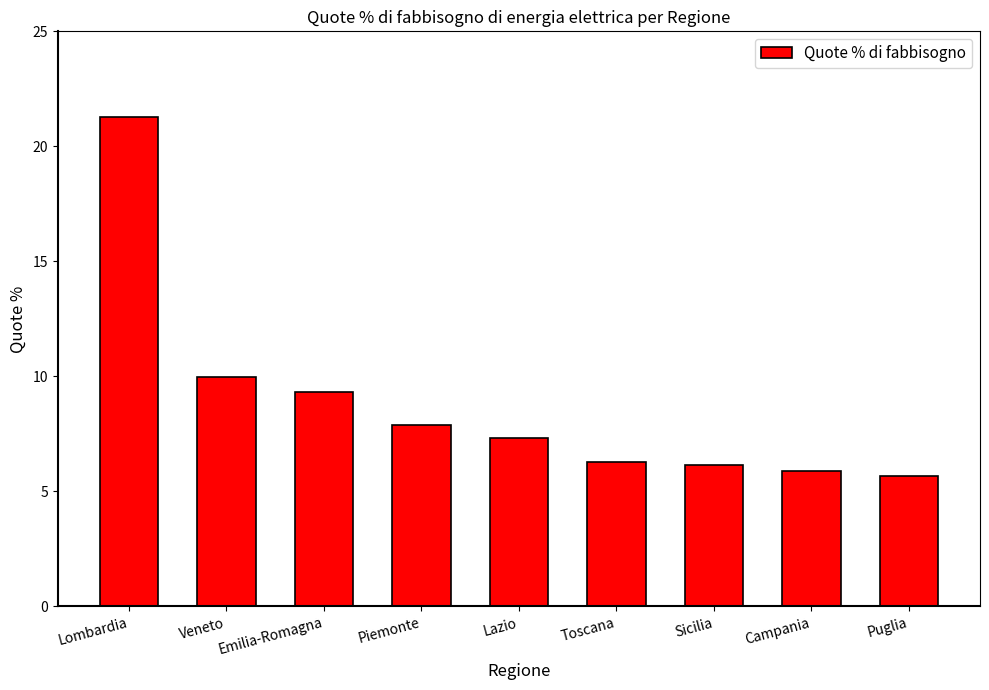

Are the bars horizontal?

No